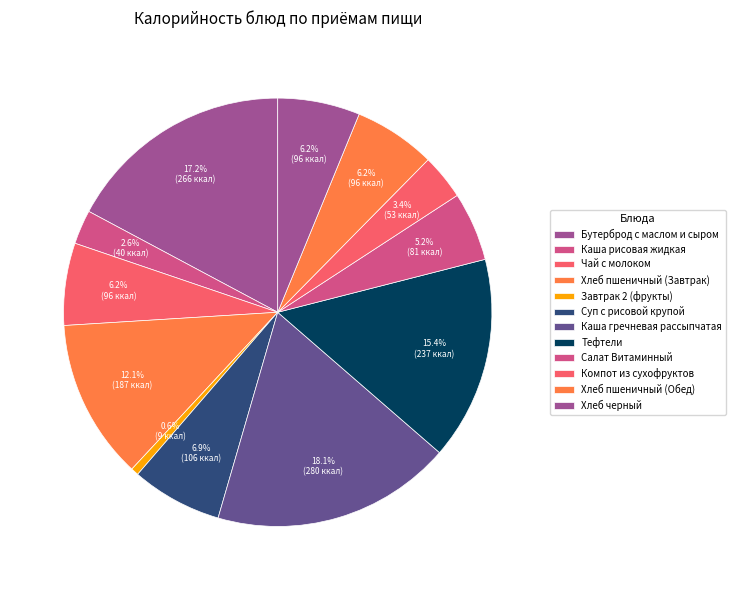

Rank the categories by value from highest to lowest.

Каша гречневая рассыпчатая, Бутерброд с маслом и сыром, Тефтели, Хлеб пшеничный (Завтрак), Суп с рисовой крупой, Чай с молоком, Хлеб черный, Хлеб пшеничный (Обед), Салат Витаминный, Компот из сухофруктов, Каша рисовая жидкая, Завтрак 2 (фрукты)